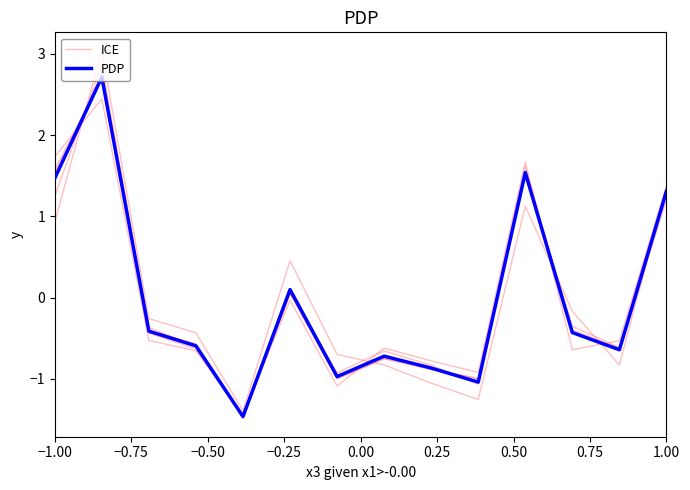

In PDP, how many points are lower than both neighbors (excluding endpoints)?

4